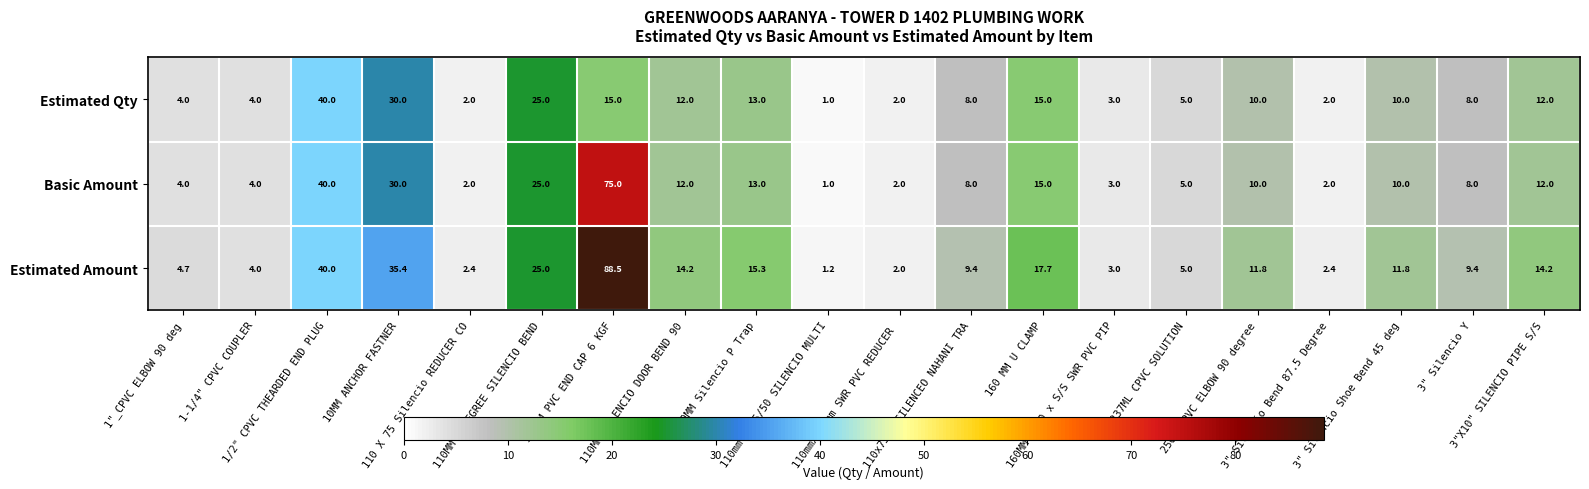

What is the average value of the Estimated Qty series?

11.1